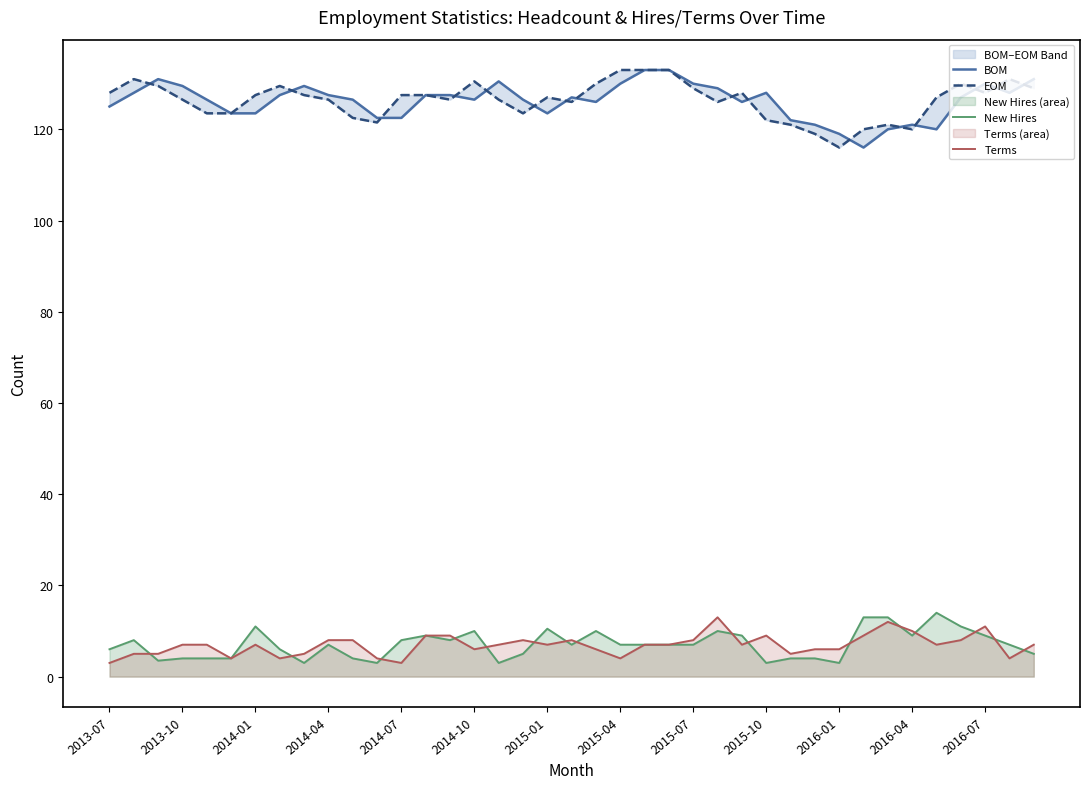

The Terms series shows 3.0 at 2013-07. True or false?

True